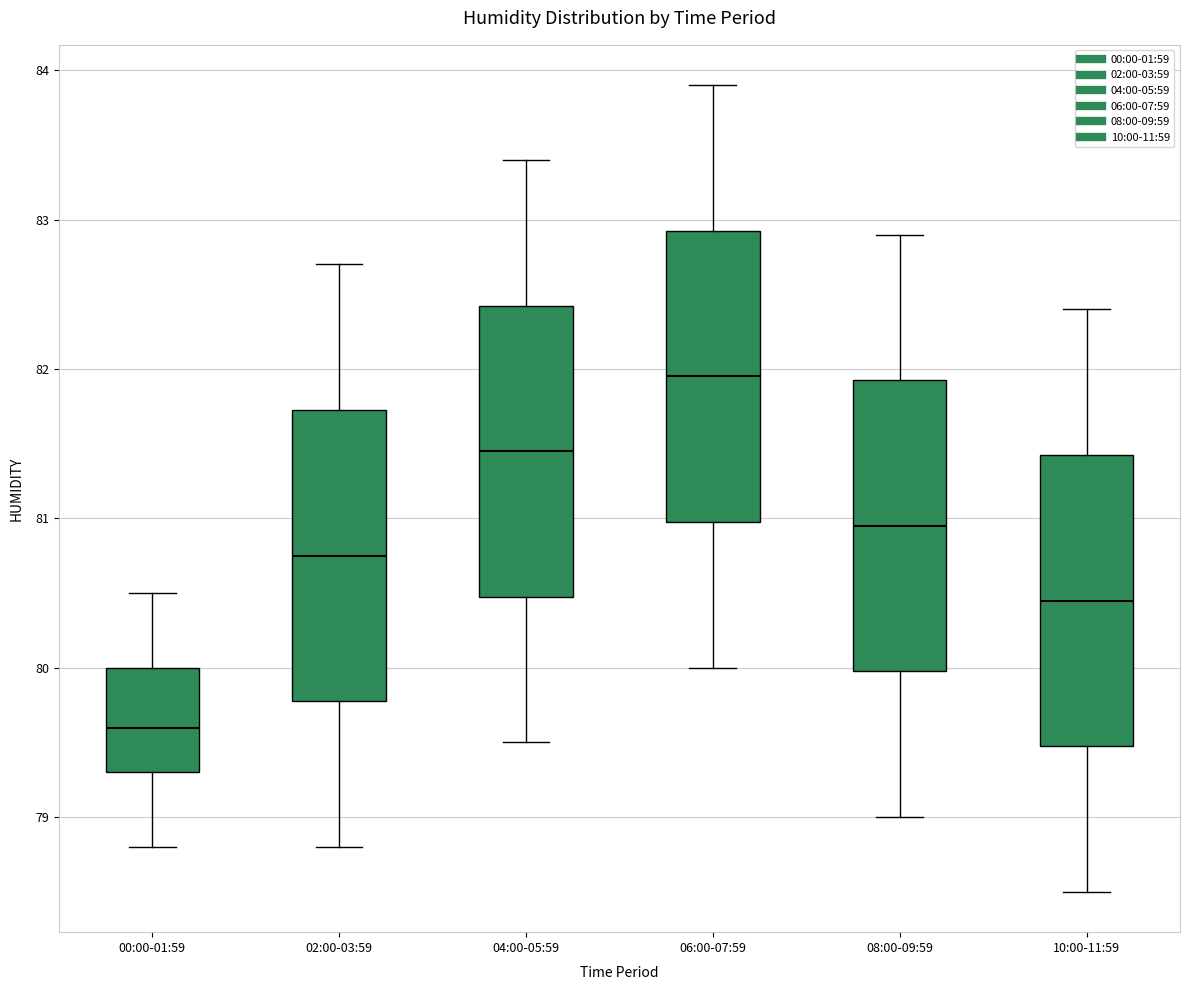

Reading left to right, transcribe this box plot: for each box, give where its median line is, the range the box spans, and where its two whiskers end, as read against the y-axis. The values are not printed on the chart, so give them approximately, as read against the axis.

00:00-01:59: median 79.6, box 79.3 to 80.0, whiskers 78.8 to 80.5
02:00-03:59: median 80.8, box 79.8 to 81.7, whiskers 78.8 to 82.7
04:00-05:59: median 81.5, box 80.5 to 82.4, whiskers 79.5 to 83.4
06:00-07:59: median 82.0, box 81.0 to 82.9, whiskers 80.0 to 83.9
08:00-09:59: median 81.0, box 80.0 to 81.9, whiskers 79.0 to 82.9
10:00-11:59: median 80.5, box 79.5 to 81.4, whiskers 78.5 to 82.4